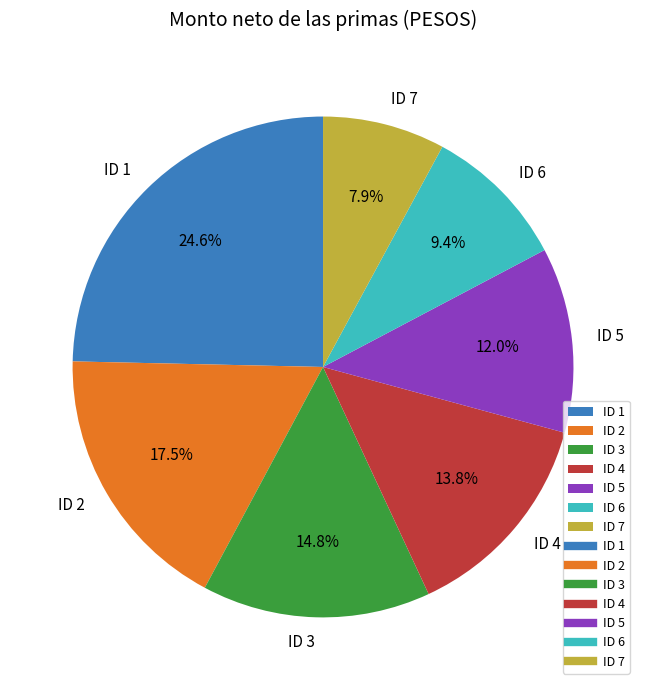

What is the ratio of the value at ID 6 to the value at ID 2?

0.5